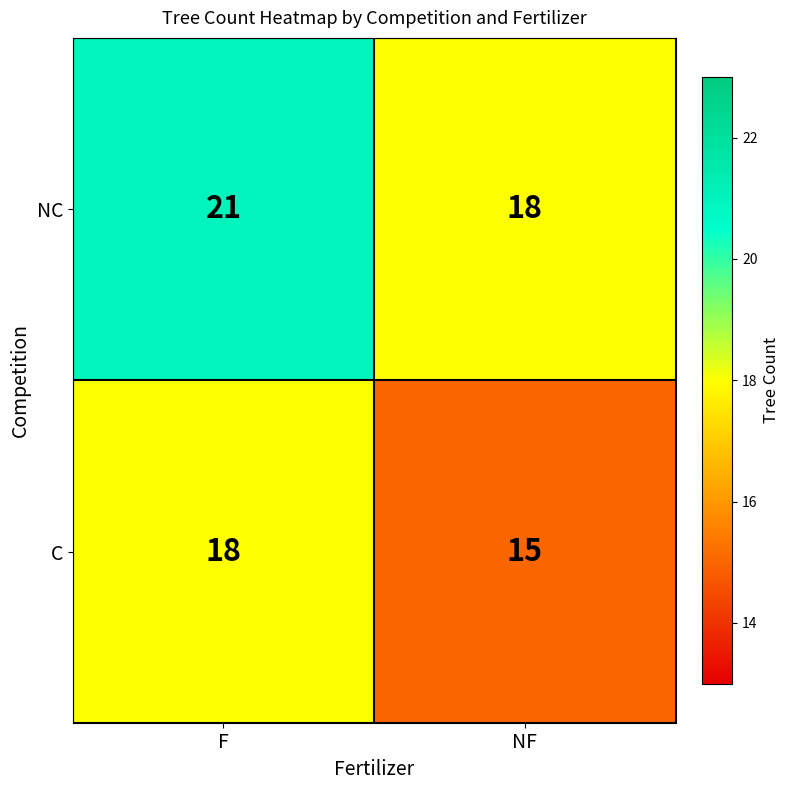

What is the sum of all C values?

33